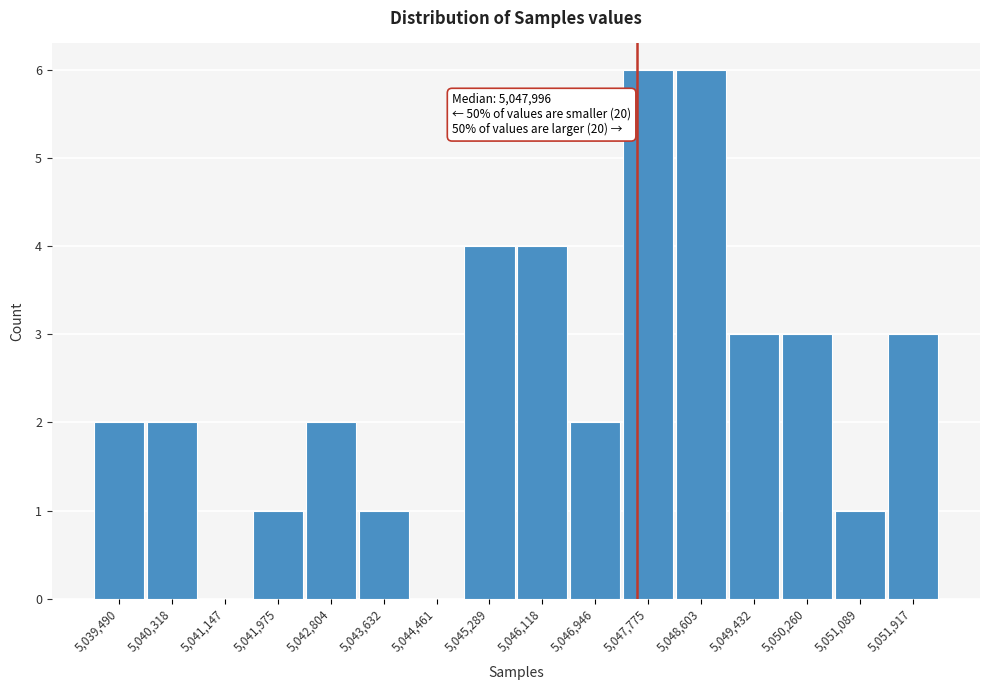

Reading left to right, extract all data points from this chart.

5,039,490=2	5,040,318=2	5,041,147=0	5,041,975=1	5,042,804=2	5,043,632=1	5,044,461=0	5,045,289=4	5,046,118=4	5,046,946=2	5,047,775=6	5,048,603=6	5,049,432=3	5,050,260=3	5,051,089=1	5,051,917=3